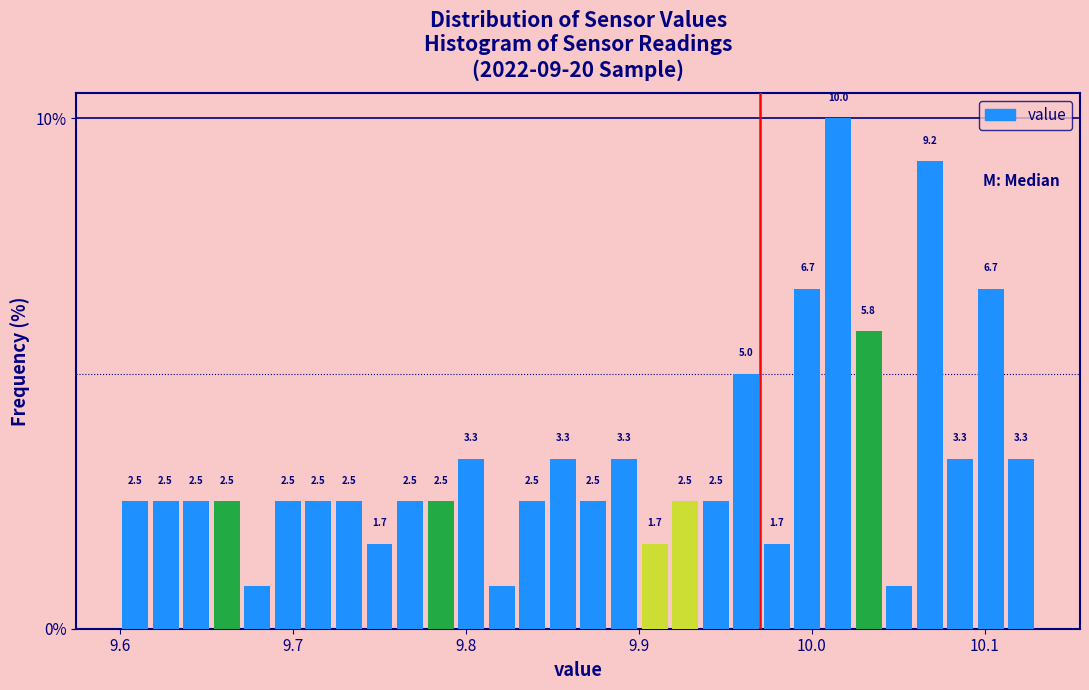

Around what value on the x-axis is the tallest bar? Give the approximate position of its centre, as read against the axis.

10.02